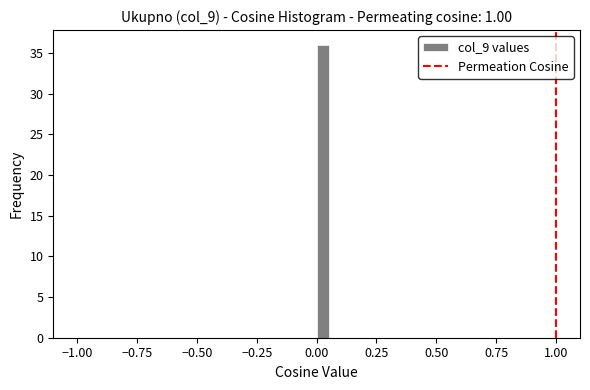

Around what value on the x-axis is the tallest bar? Give the approximate position of its centre, as read against the axis.

0.05